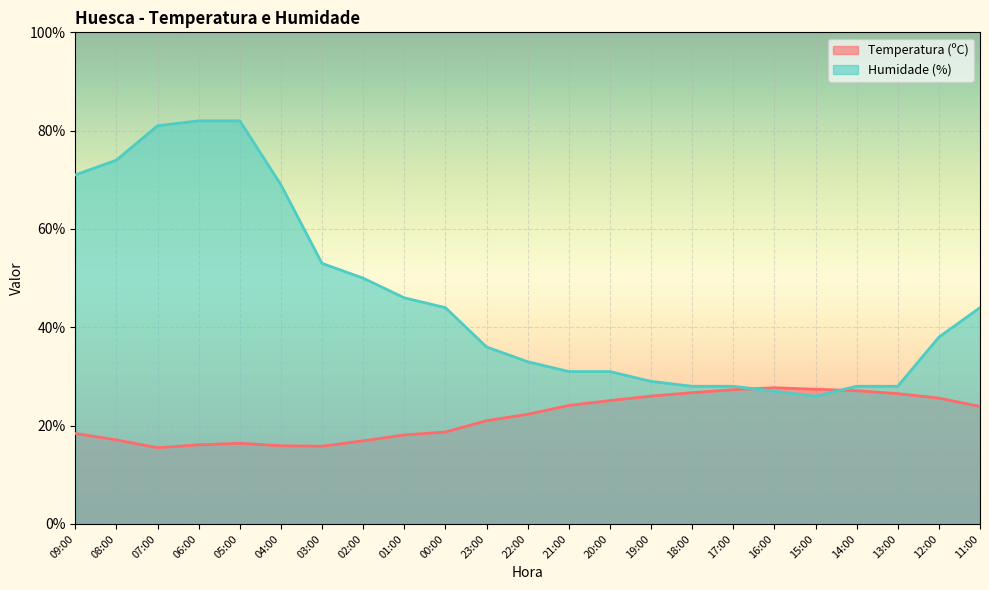

At which category is the sum across all series the highest?

05:00